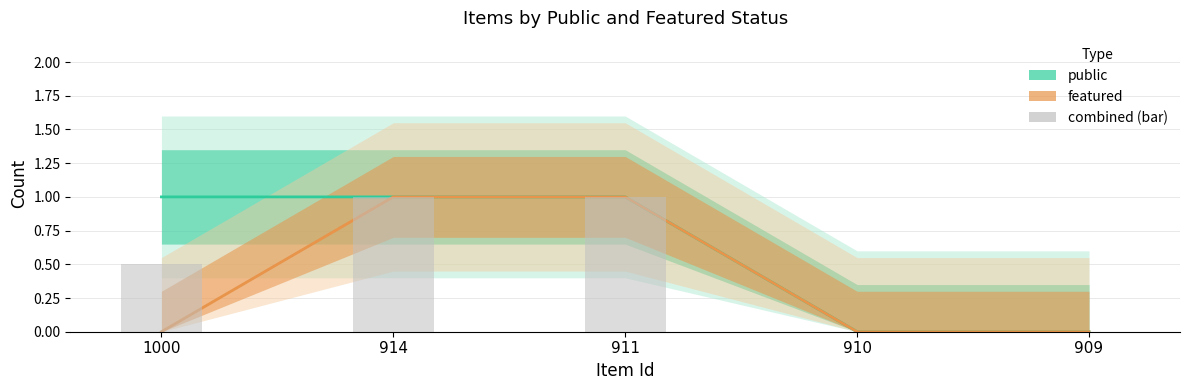

What value does the featured series have at 914?

1.0